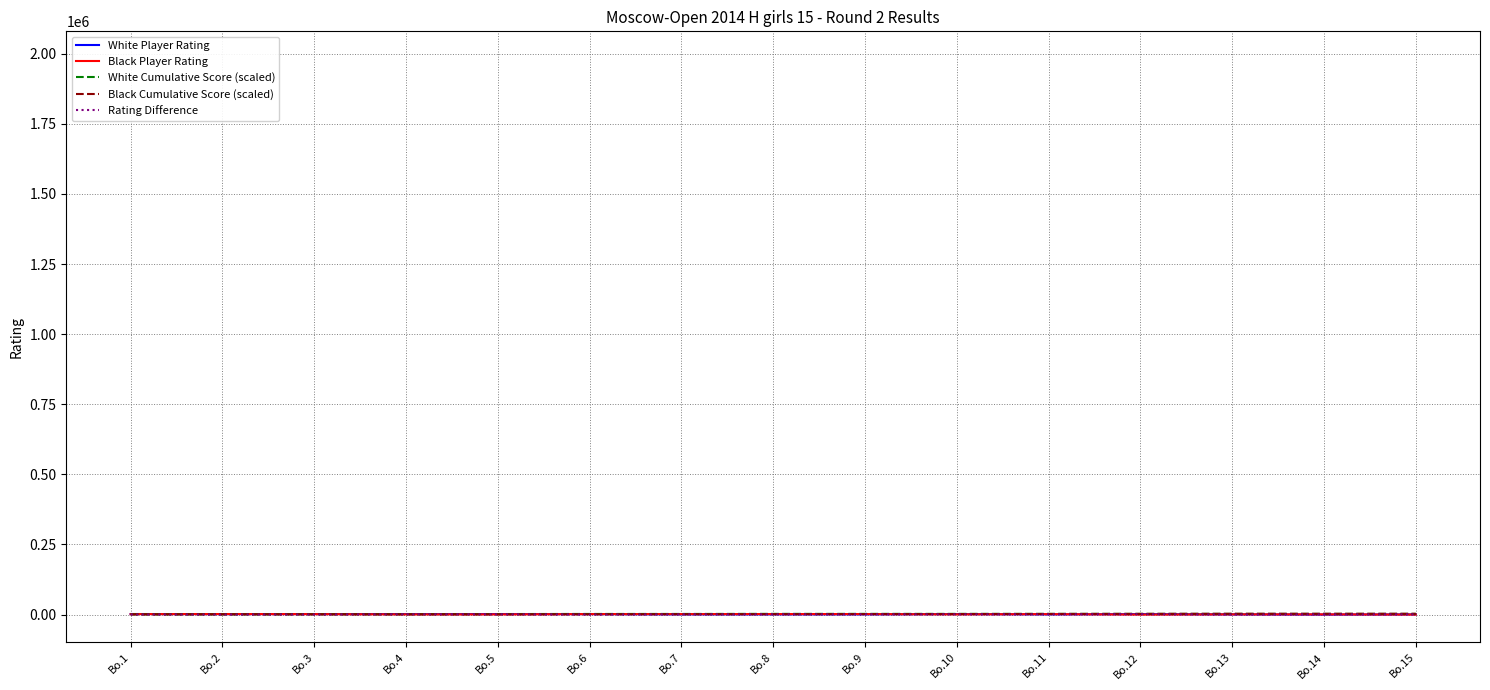

At which category is the sum across all series the highest?

Bo.12